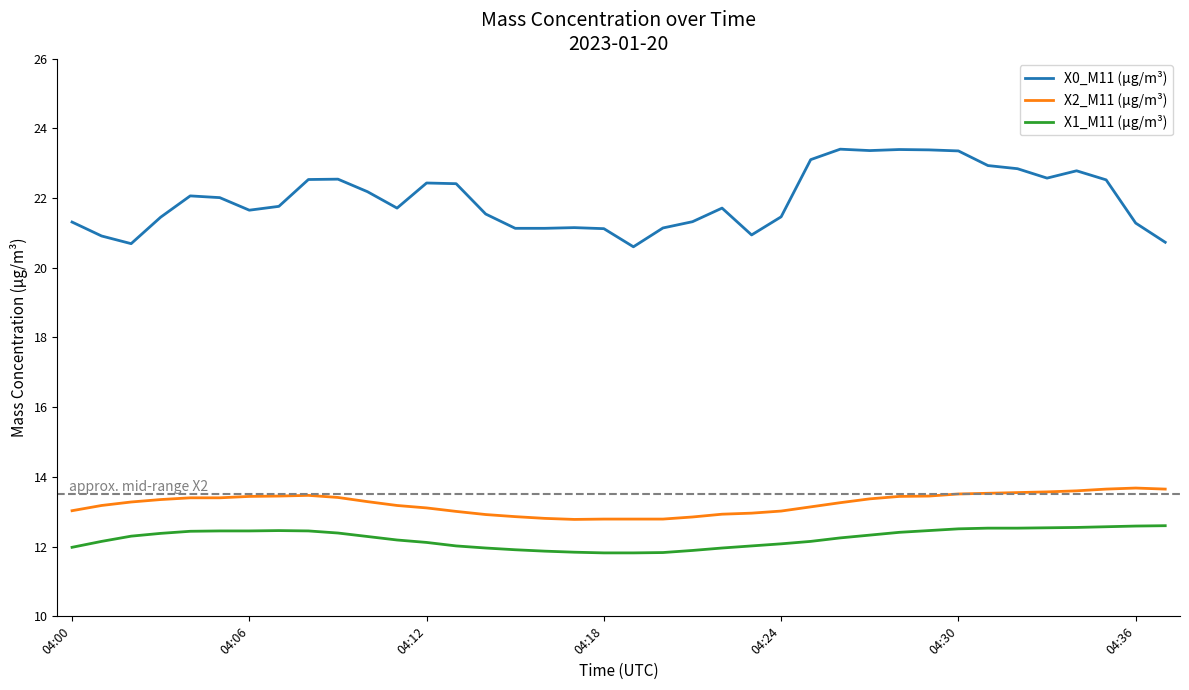

True or false: X1_M11 (μg/m³) and X0_M11 (μg/m³) intersect in this chart.

False